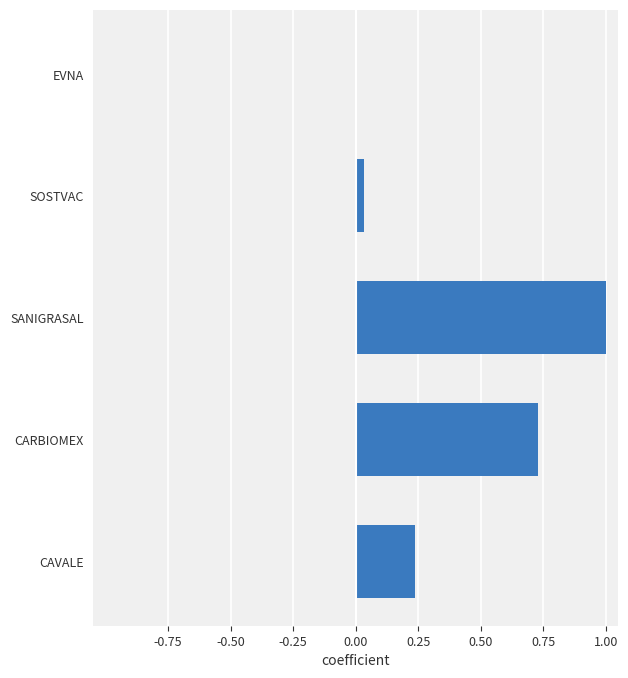

Which label corresponds to the largest value in the chart?

SANIGRASAL